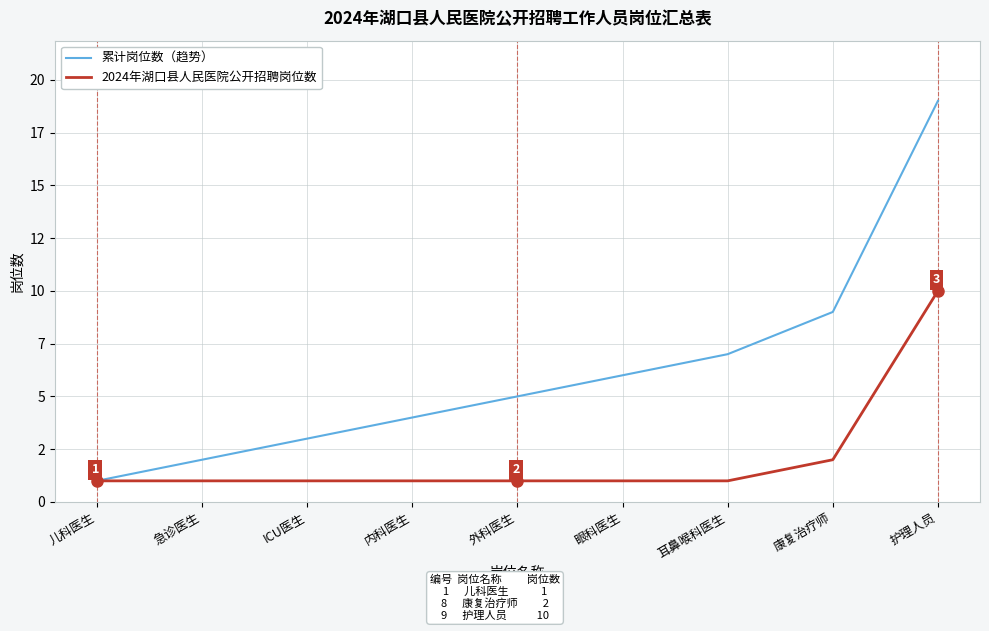

What are all the series names shown in the legend?

累计岗位数（趋势）, 2024年湖口县人民医院公开招聘岗位数